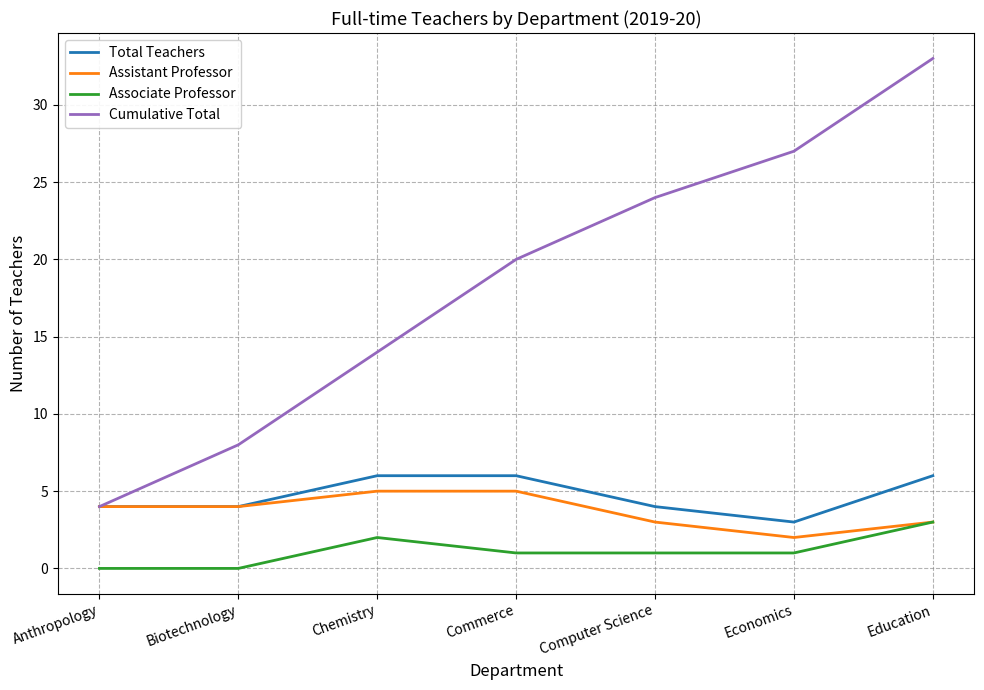

Reading right to left, extract all data points from this chart.

Total Teachers: 6	3	4	6	6	4	4
Assistant Professor: 3	2	3	5	5	4	4
Associate Professor: 3	1	1	1	2	0	0
Cumulative Total: 33	27	24	20	14	8	4